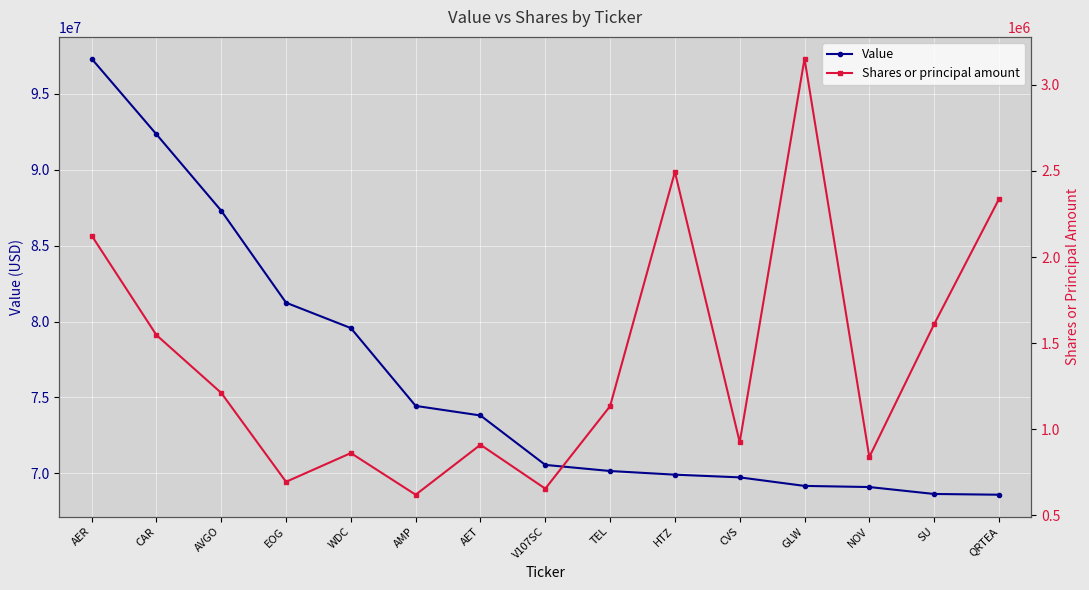

How many data points in Shares or principal amount are above 1134448?

7